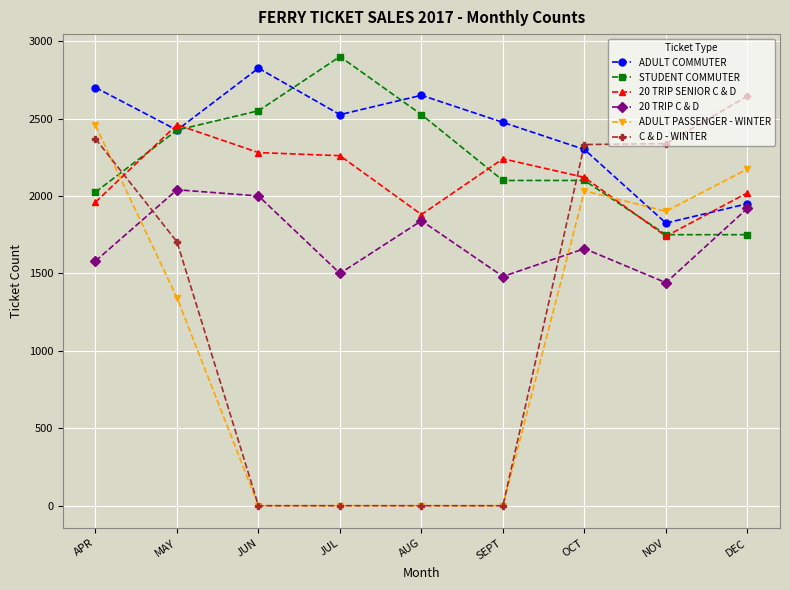

What is the label of the 9th point from the left?

DEC